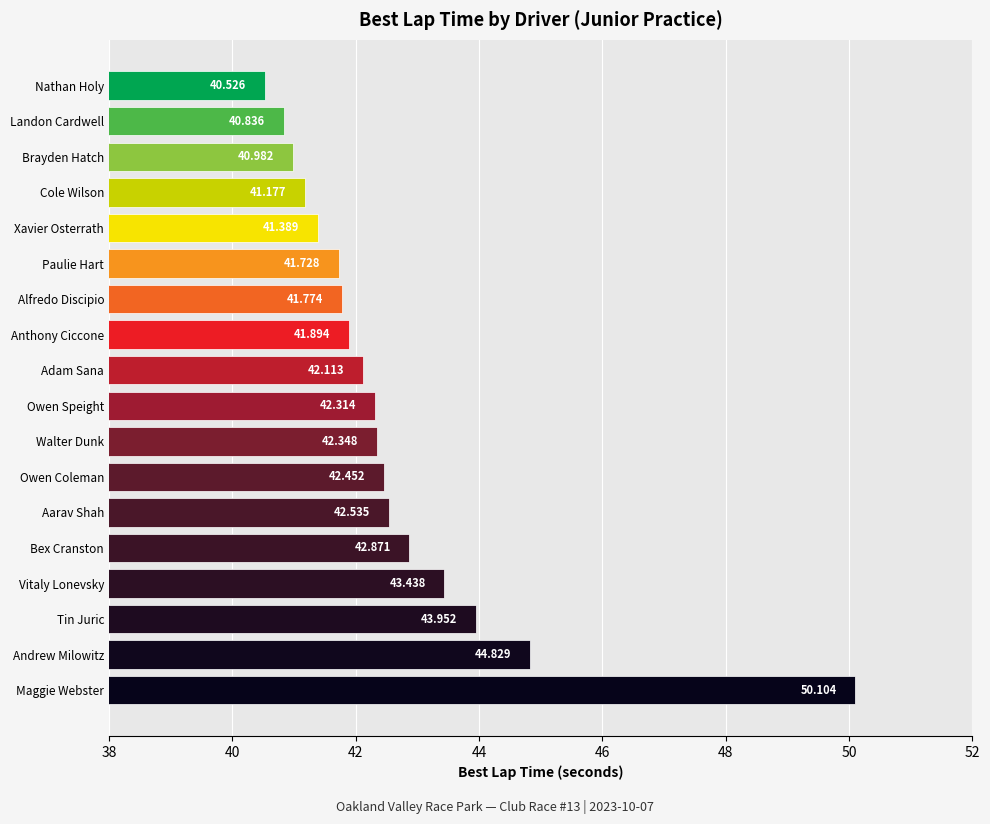

Are the bars grouped side by side (vs. stacked)?

No